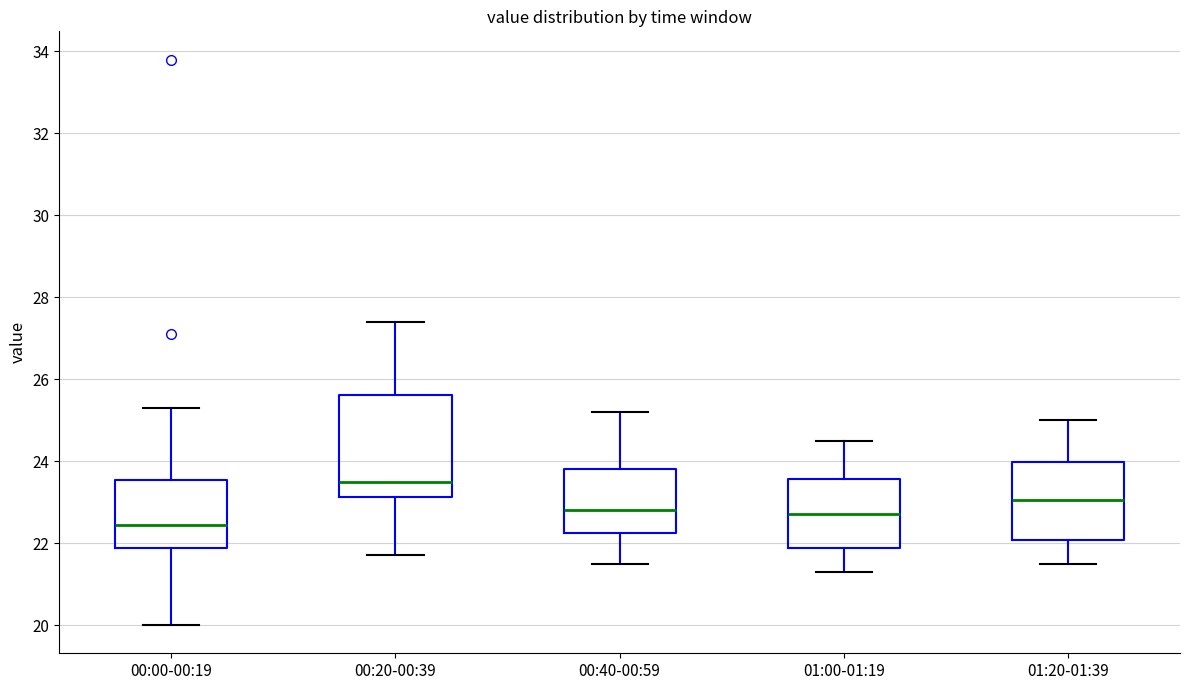

Which box's median line is the highest?

00:20-00:39